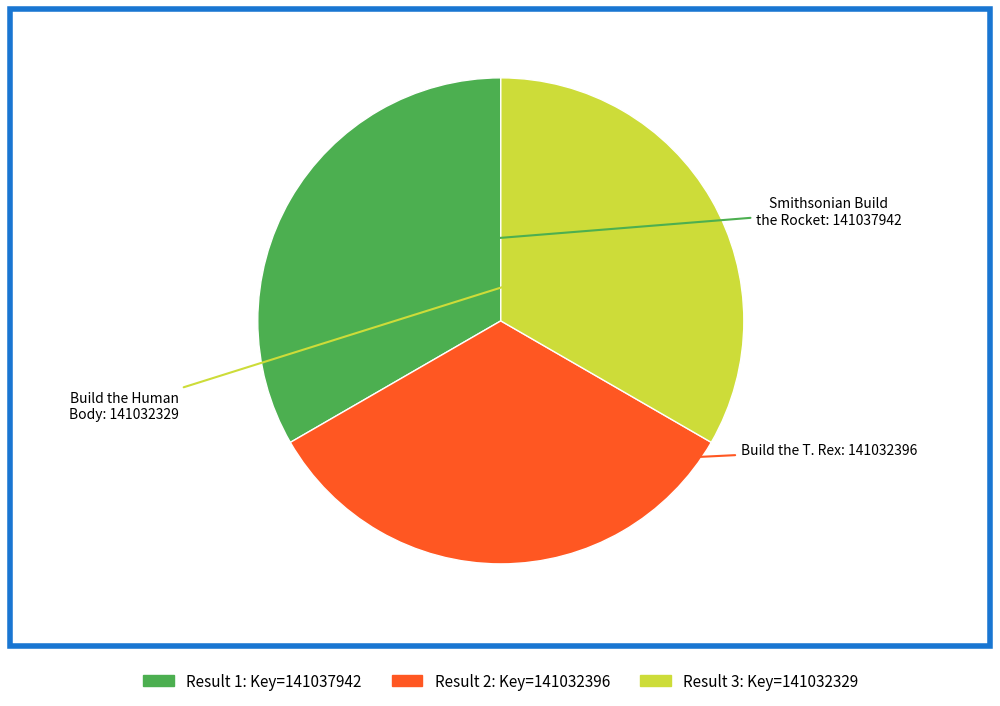

Does any single category account for the majority?

No